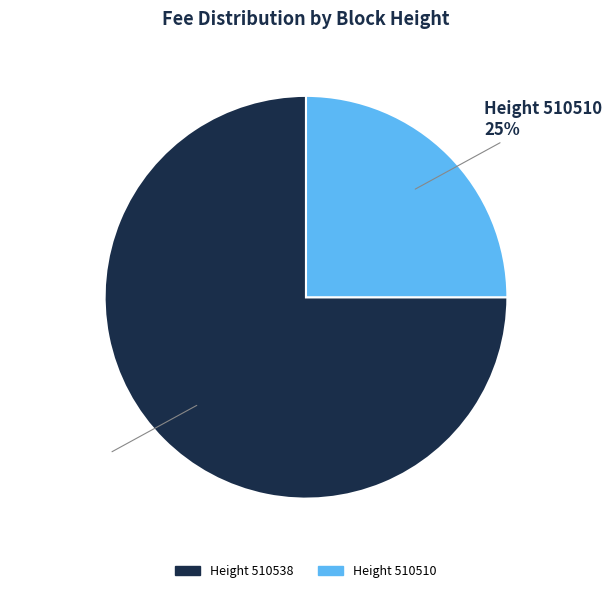

To the nearest percent, what portion does Height 510538 represent?

75%